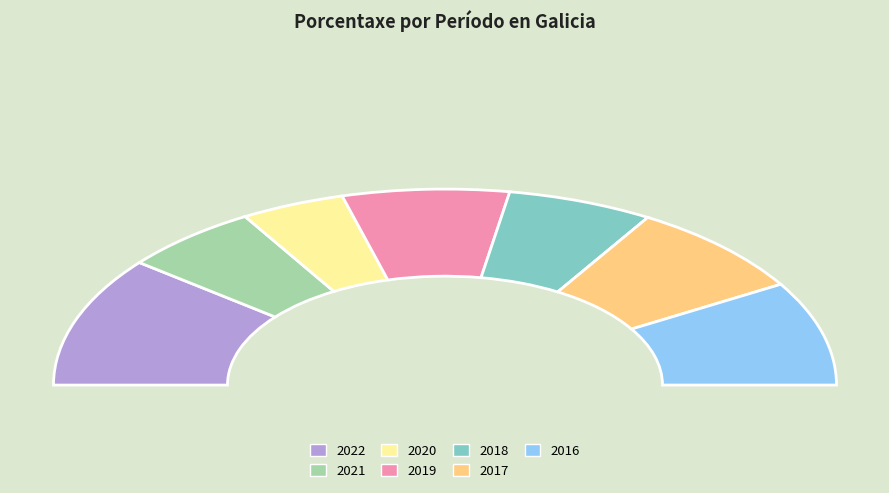

Which category has the smallest portion of the pie?

2020